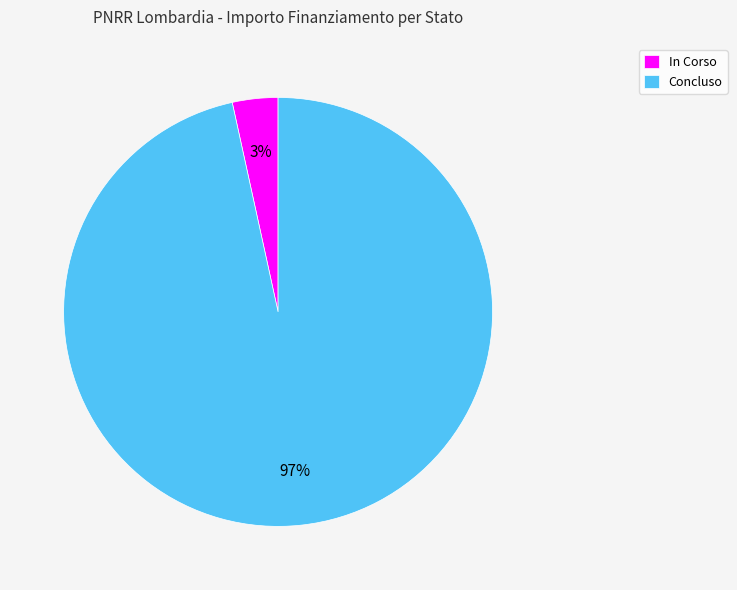

Is there a majority slice in this chart?

Yes